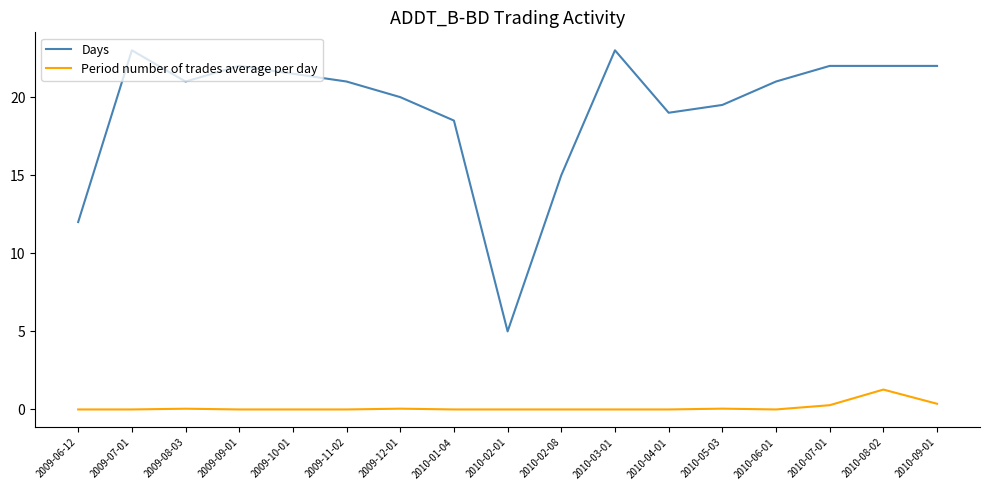

What is the average value of the Days series?

19.3